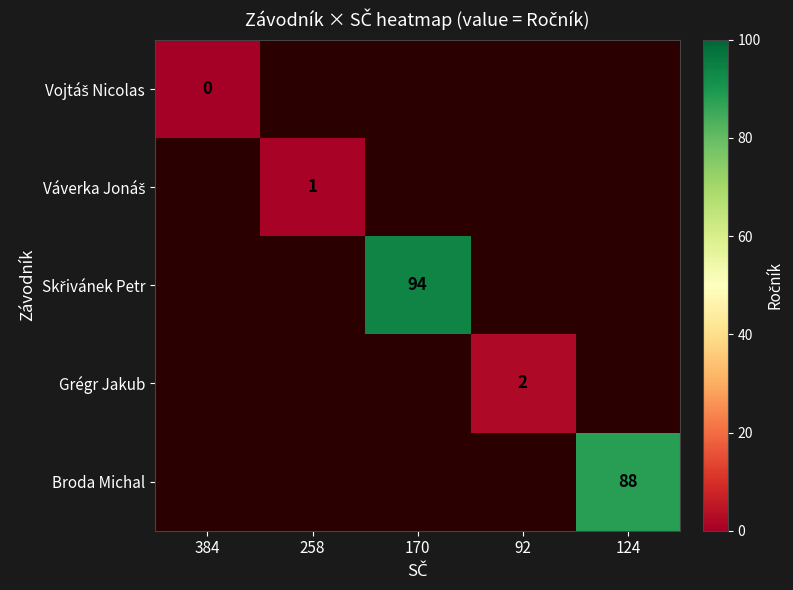

Which category has the highest value across all series?

170